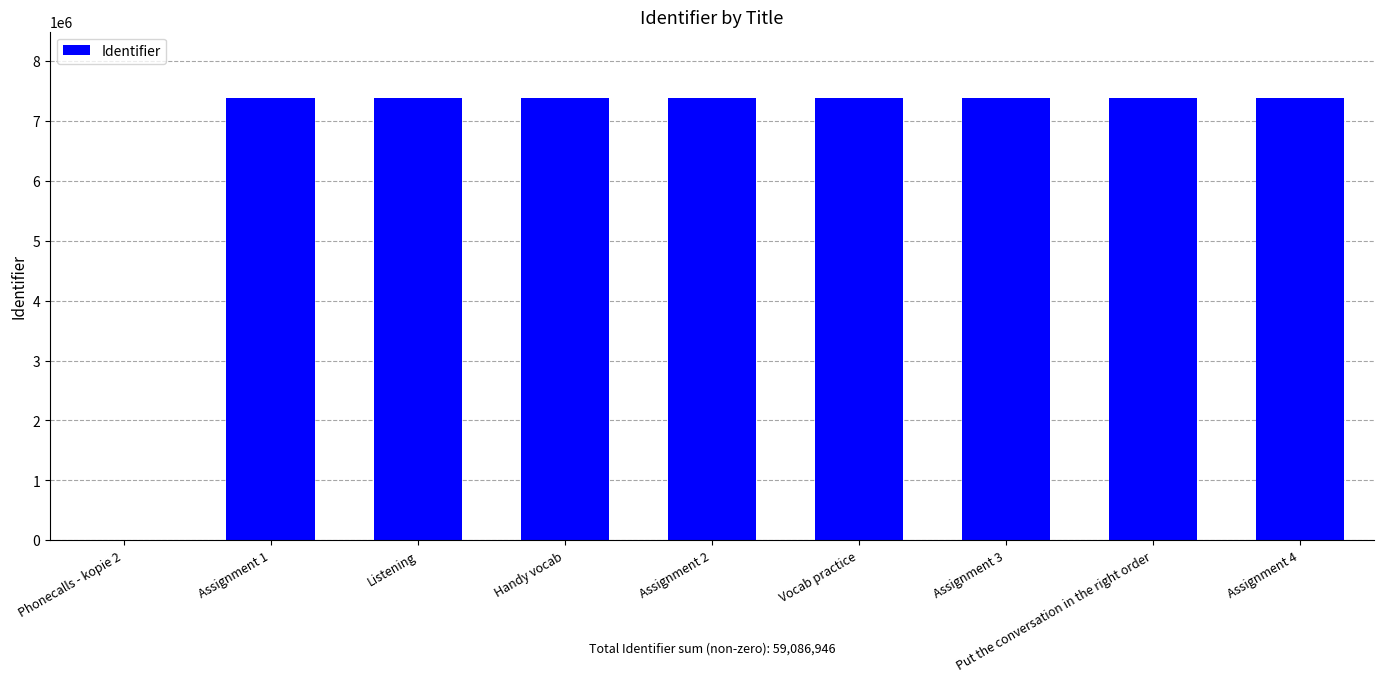

What is the sum of all values?

59086946